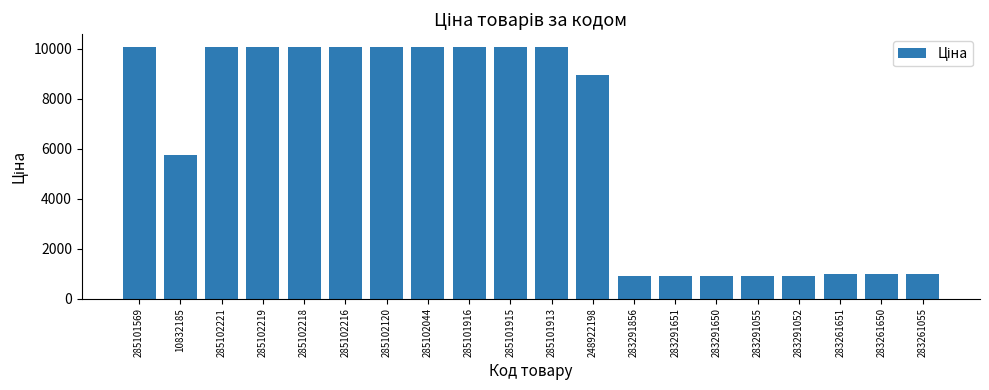

What is the minimum value shown in the chart?

905.9